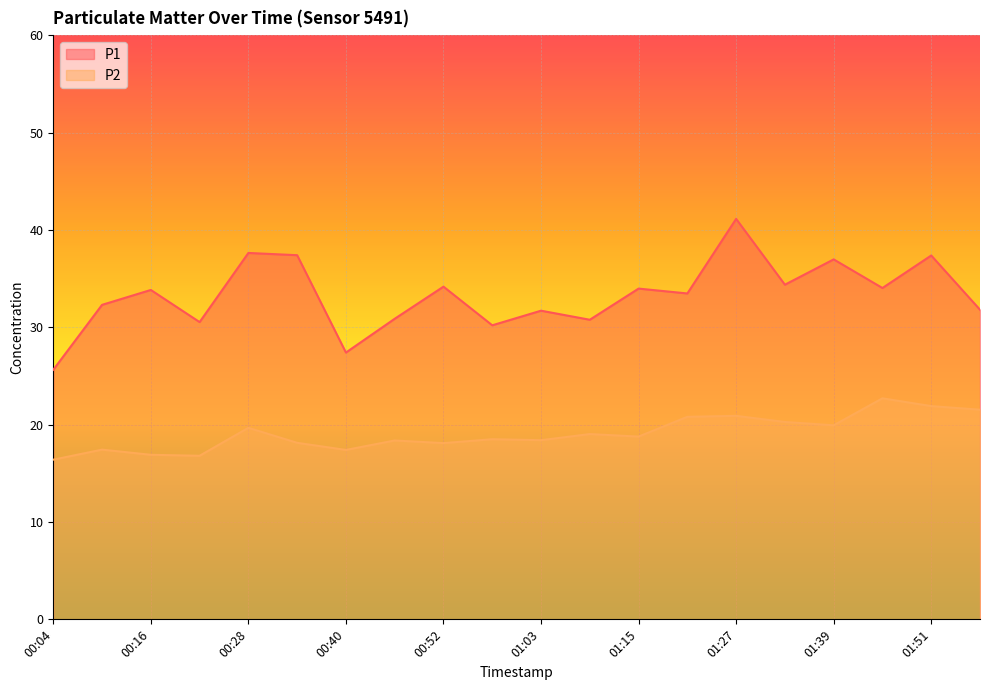

What is the label of the 5th point from the right?

01:33